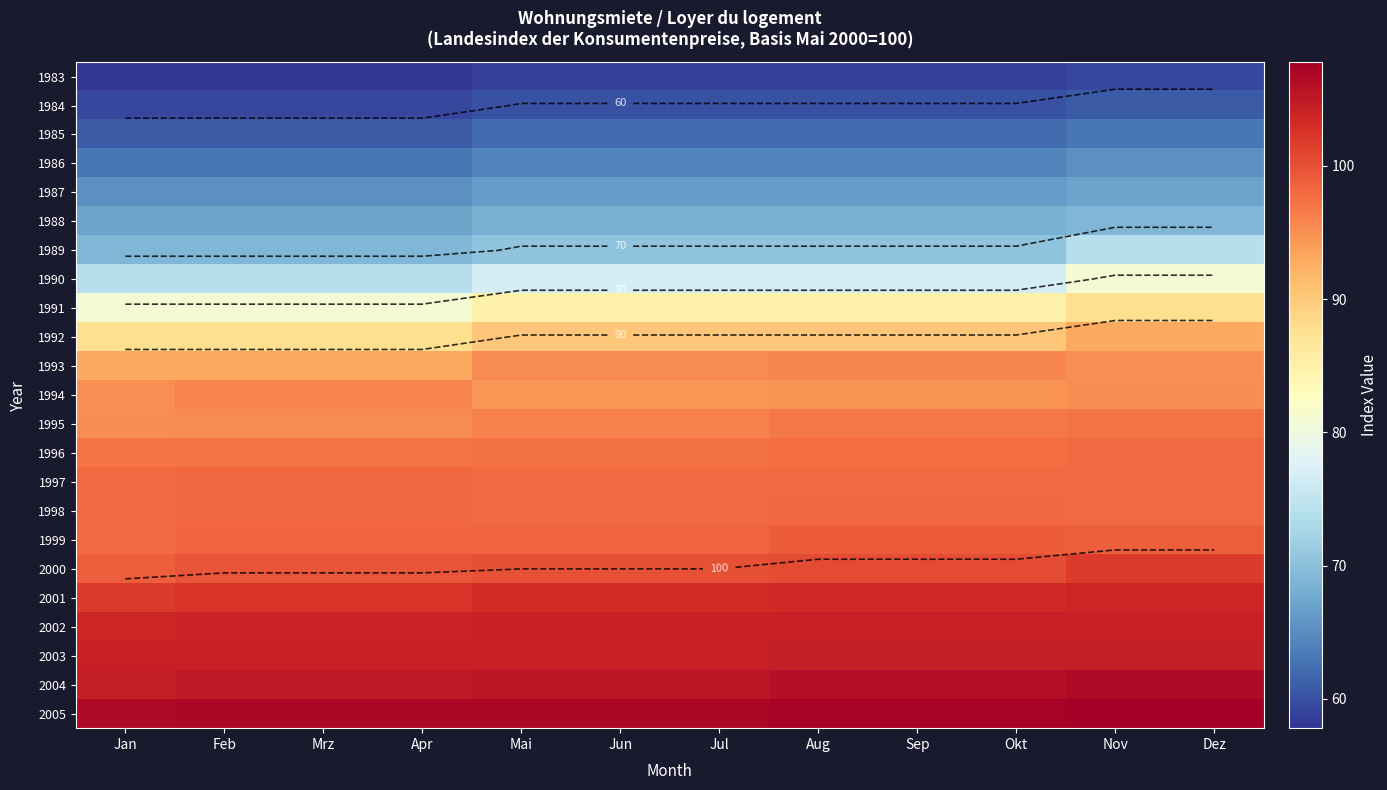

Which category has the highest value in the 1997 series?

Feb